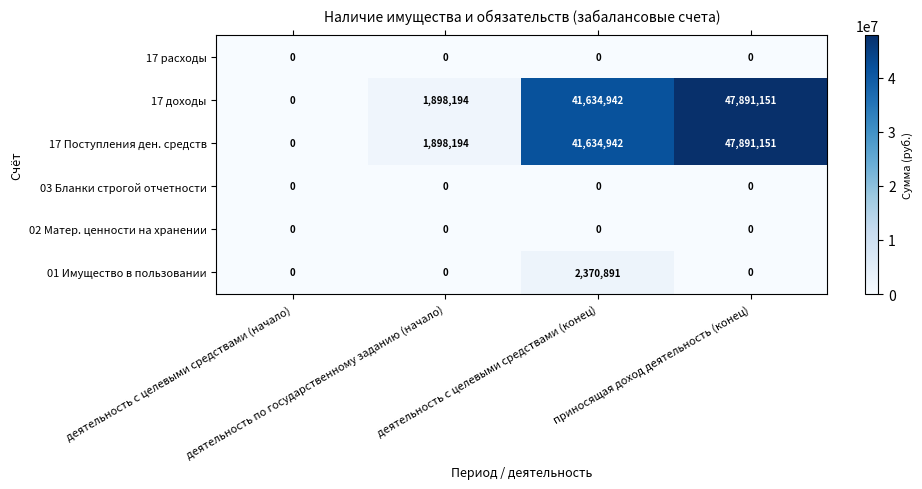

What is the average value of the 01 Имущество в пользовании series?

592723